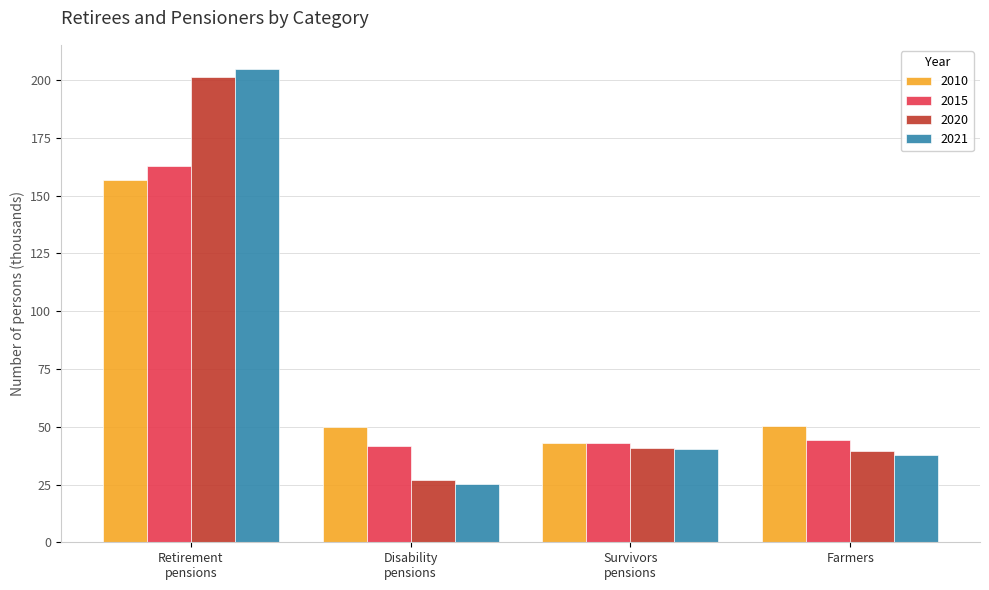

The 2010 series shows 34.5 at Farmers. True or false?

False